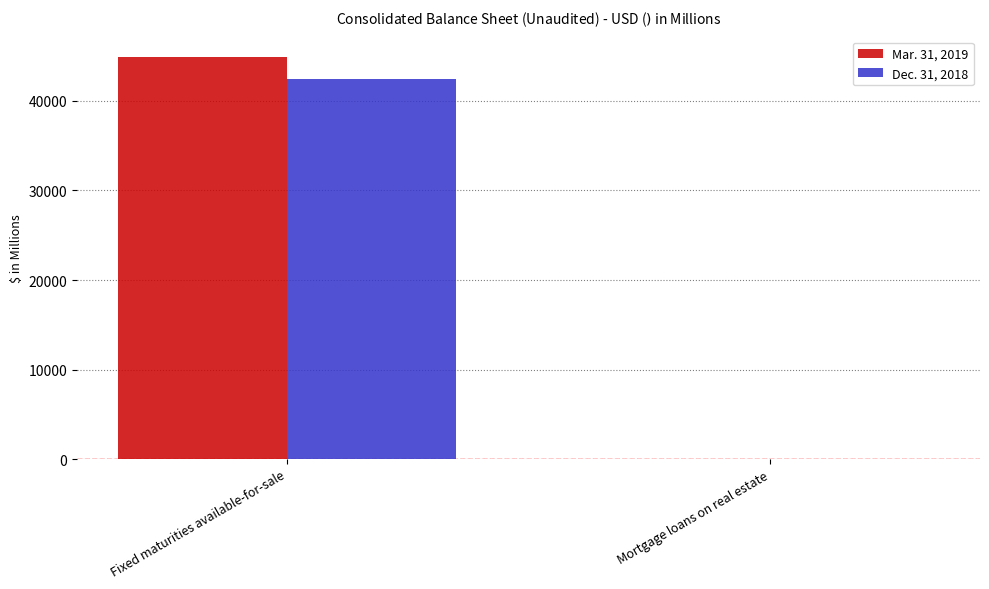

Which series has the largest total across all categories?

Mar. 31, 2019